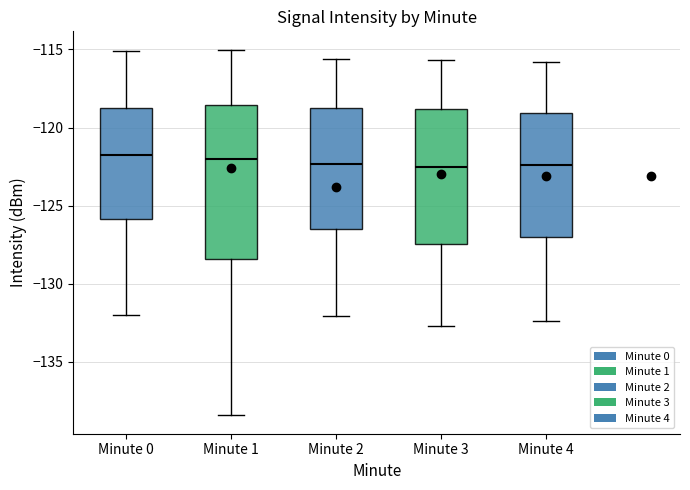

Reading left to right, transcribe this box plot: for each box, give where its median line is, the range the box spans, and where its two whiskers end, as read against the y-axis. The values are not printed on the chart, so give them approximately, as read against the axis.

Minute 0: median -121.5, box -126.0 to -119.0, whiskers -132.0 to -115.0
Minute 1: median -122.0, box -128.5 to -118.5, whiskers -138.5 to -115.0
Minute 2: median -122.5, box -126.5 to -118.5, whiskers -132.0 to -115.5
Minute 3: median -122.5, box -127.5 to -119.0, whiskers -132.5 to -115.5
Minute 4: median -122.5, box -127.0 to -119.0, whiskers -132.5 to -116.0